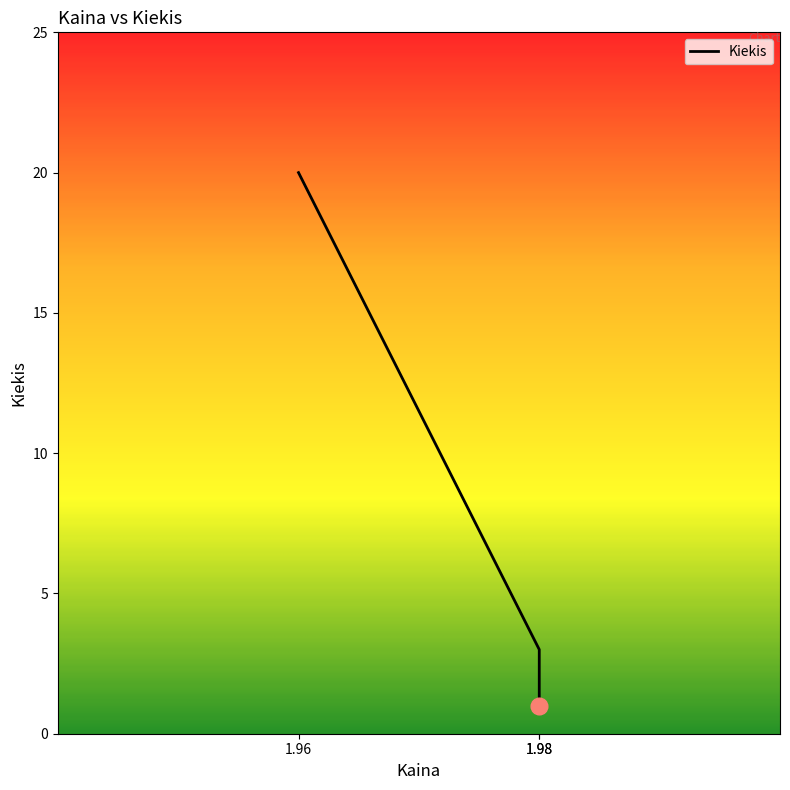

What is the difference between the maximum and second lowest values?

17